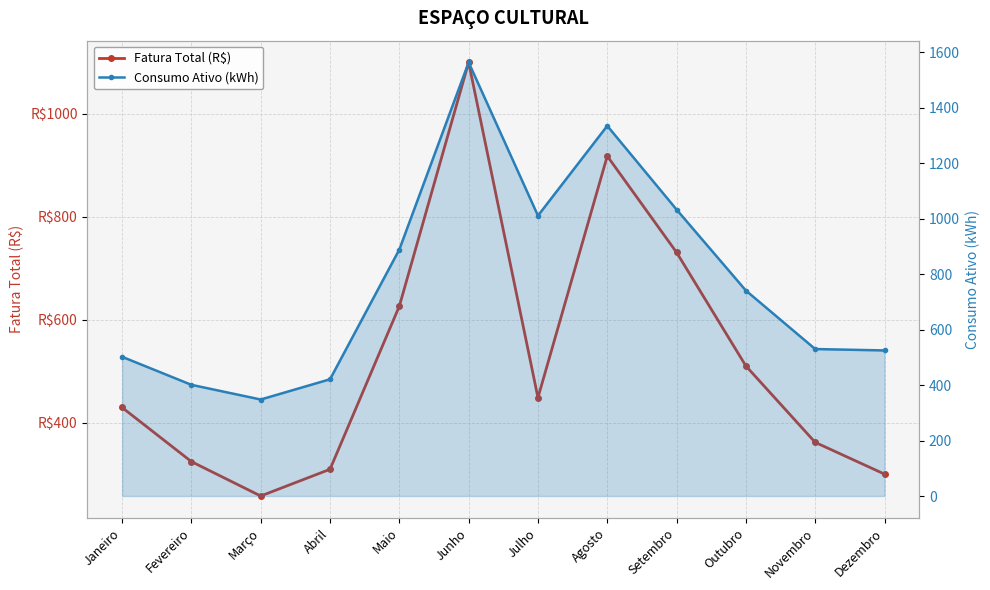

At which label is Consumo Ativo (kWh) closest to 956?

Julho